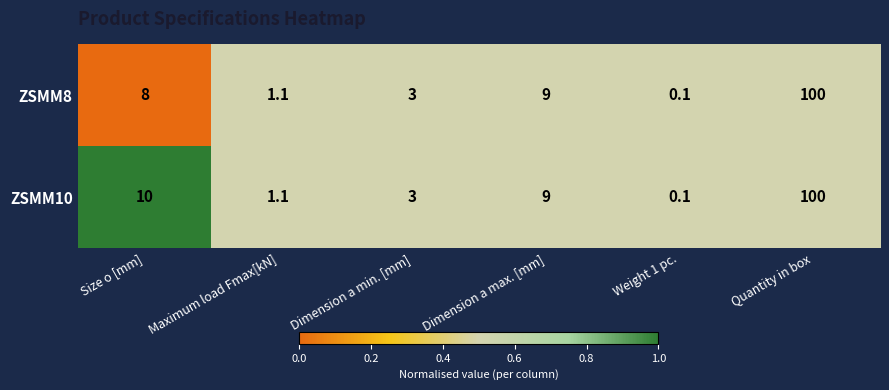

How many distinct data groups are displayed?

2